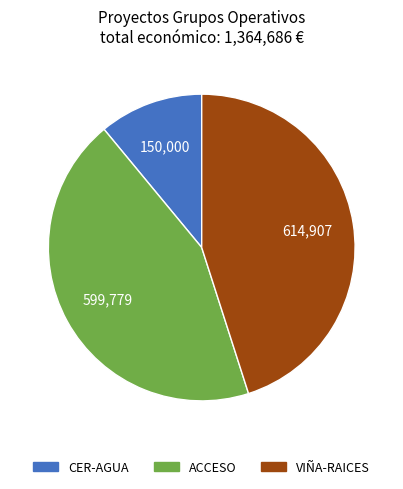

What is the ratio of the value at ACCESO to the value at CER-AGUA?

4.0